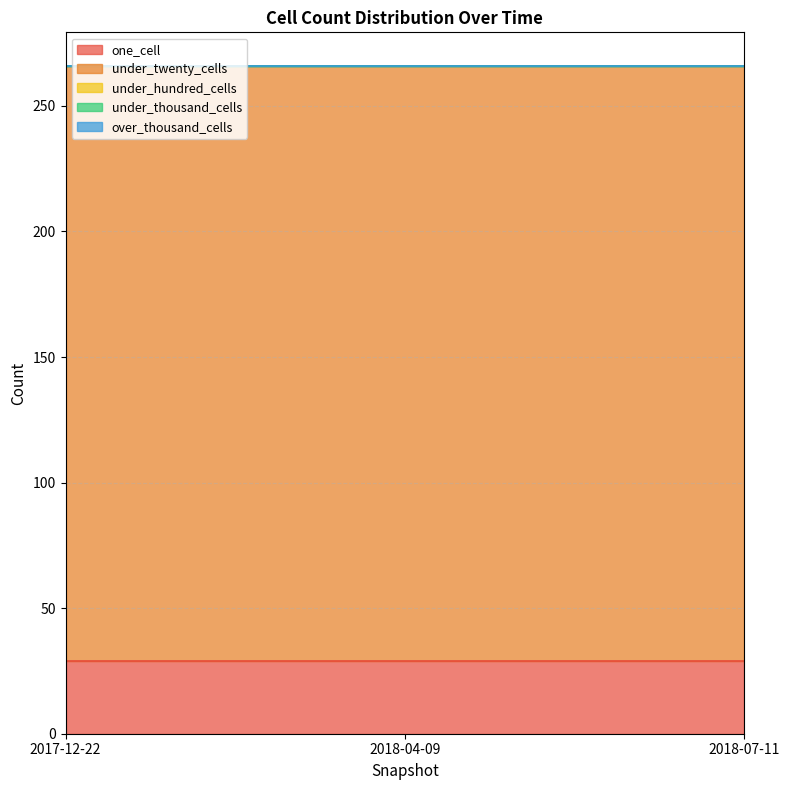

At 2018-07-11, list the series in order from largest to smallest.

under_twenty_cells, one_cell, under_hundred_cells, under_thousand_cells, over_thousand_cells